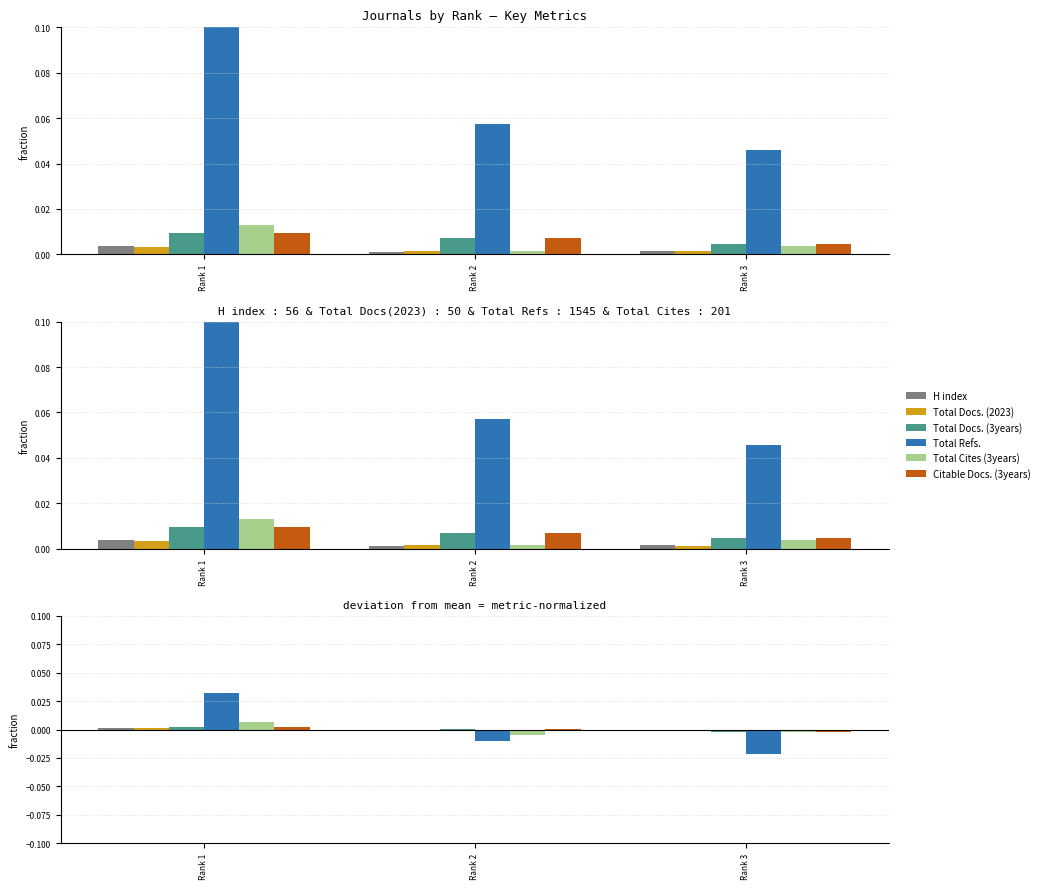

Reading left to right, extract all data points from this chart.

H index: Rank 1=0.0	Rank 2=-0.0	Rank 3=-0.0
Total Docs. (2023): Rank 1=0.0	Rank 2=-0.0	Rank 3=-0.0
Total Docs. (3years): Rank 1=0.0	Rank 2=0.0	Rank 3=-0.0
Total Refs.: Rank 1=0.0	Rank 2=-0.0	Rank 3=-0.0
Total Cites (3years): Rank 1=0.0	Rank 2=-0.0	Rank 3=-0.0
Citable Docs. (3years): Rank 1=0.0	Rank 2=0.0	Rank 3=-0.0